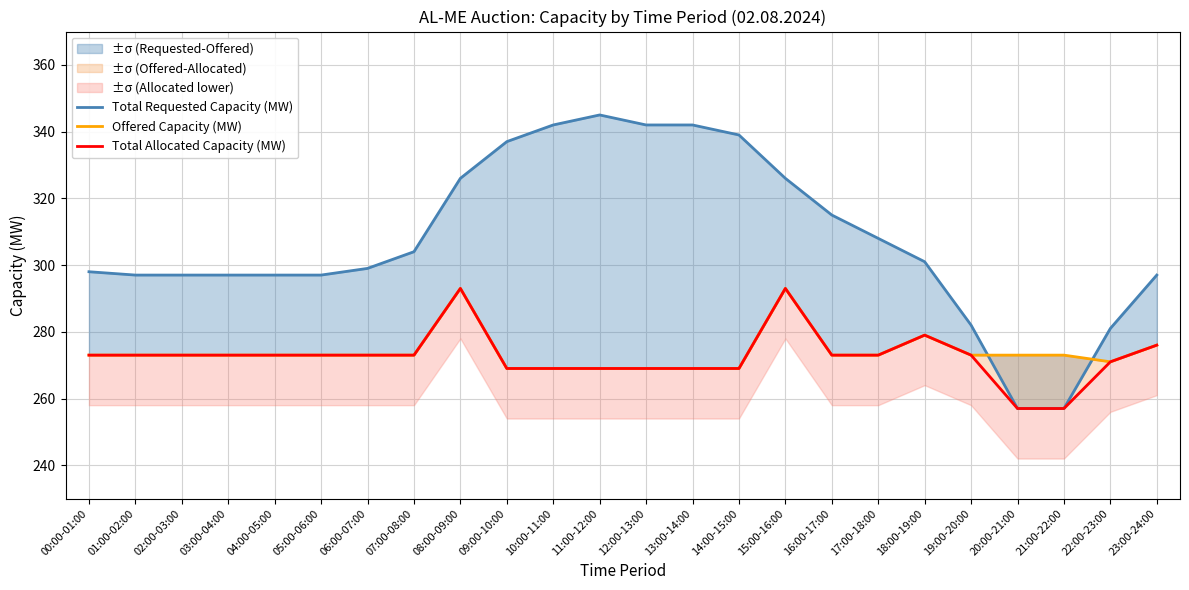

Count the number of categories in the chart.

24